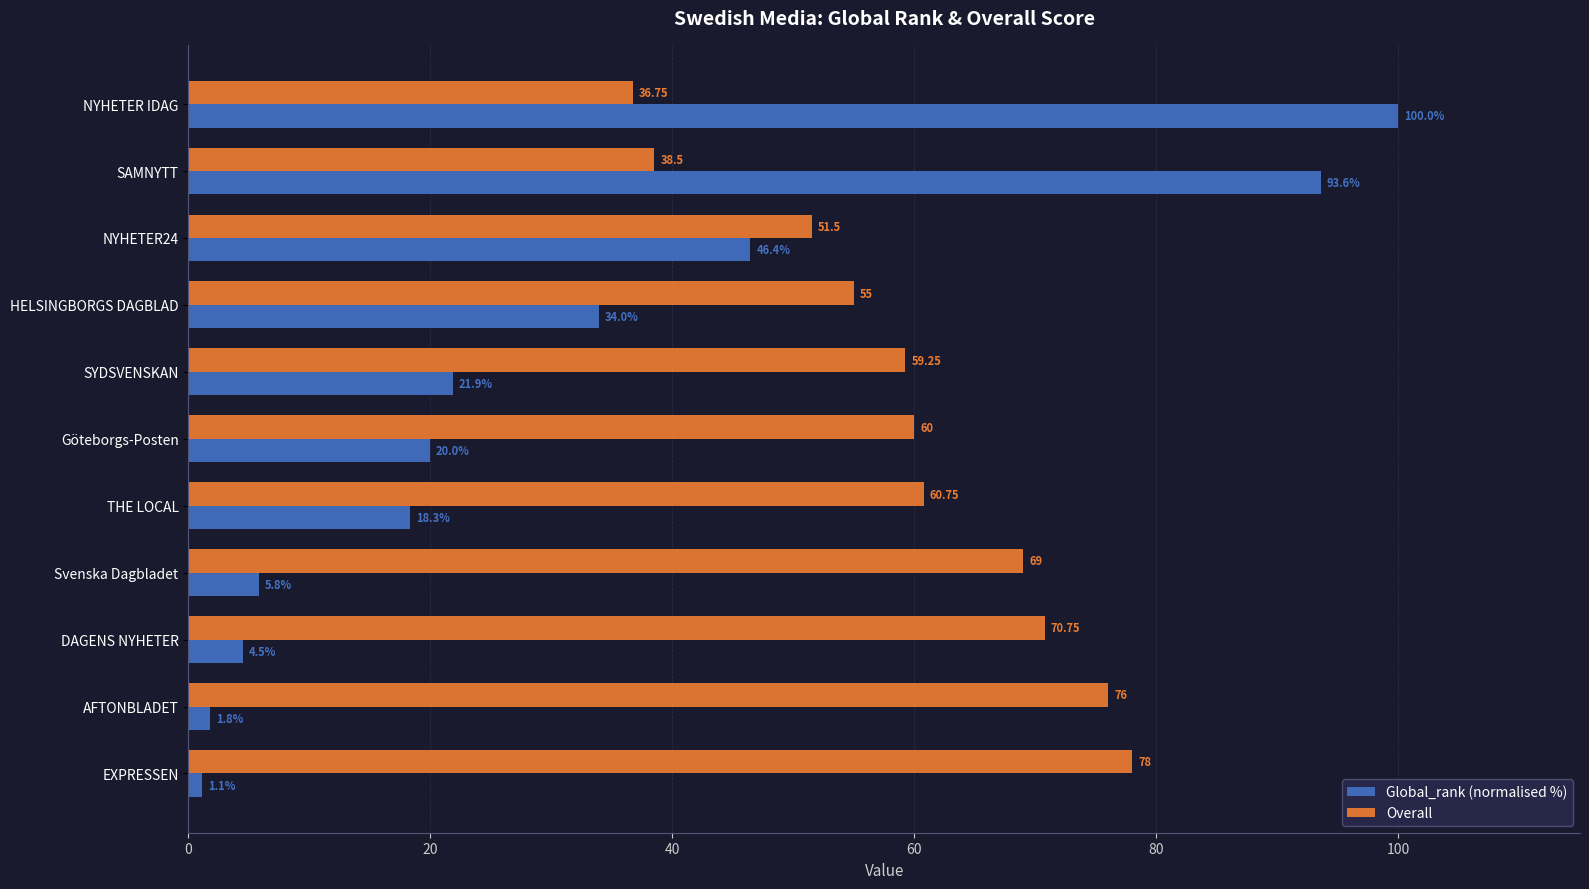

Is the value of Global_rank (normalised %) at EXPRESSEN greater than the value of Overall at SYDSVENSKAN?

No